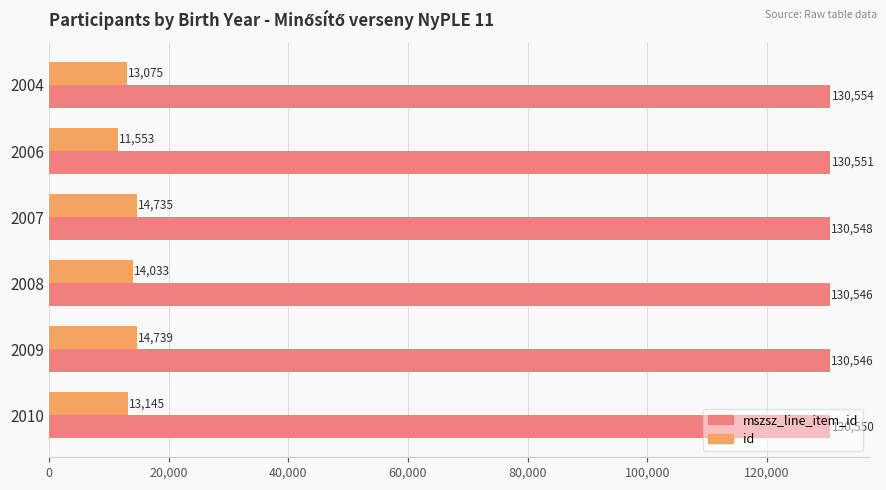

Is it true that id equals 9679 at 2008?

False